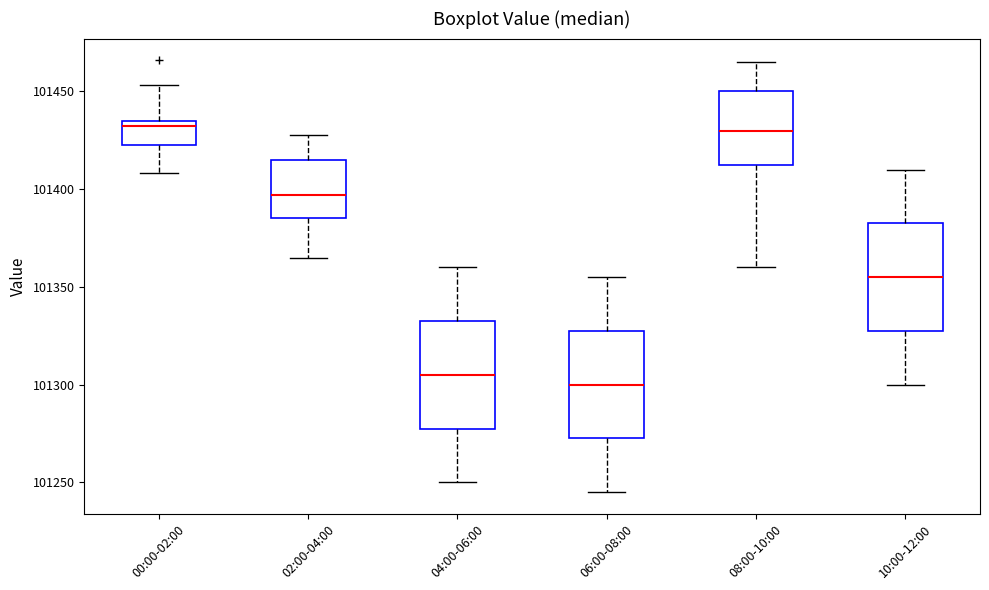

Reading left to right, read every box against the y-axis: the position of its median line, the range the box covers, and the ends of its whiskers. The values are not printed on the chart, so give them approximately, as read against the axis.

00:00-02:00: median 101430, box 101425 to 101435, whiskers 101410 to 101455
02:00-04:00: median 101395, box 101385 to 101415, whiskers 101365 to 101430
04:00-06:00: median 101305, box 101280 to 101335, whiskers 101250 to 101360
06:00-08:00: median 101300, box 101275 to 101330, whiskers 101245 to 101355
08:00-10:00: median 101430, box 101415 to 101450, whiskers 101360 to 101465
10:00-12:00: median 101355, box 101330 to 101385, whiskers 101300 to 101410